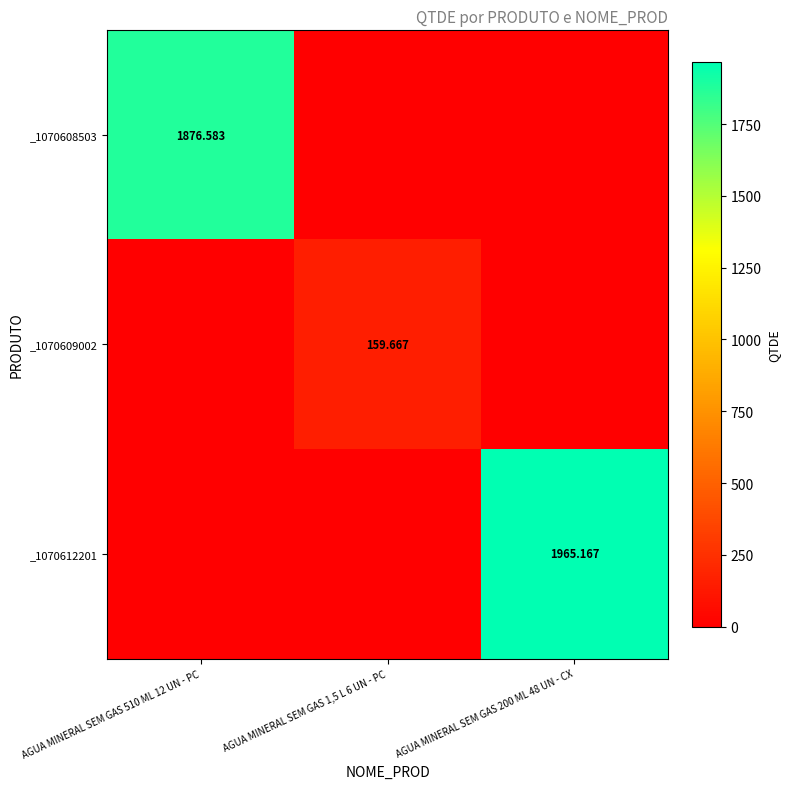

At AGUA MINERAL SEM GAS 510 ML 12 UN - PC, list the series in order from largest to smallest.

_1070608503, _1070609002, _1070612201